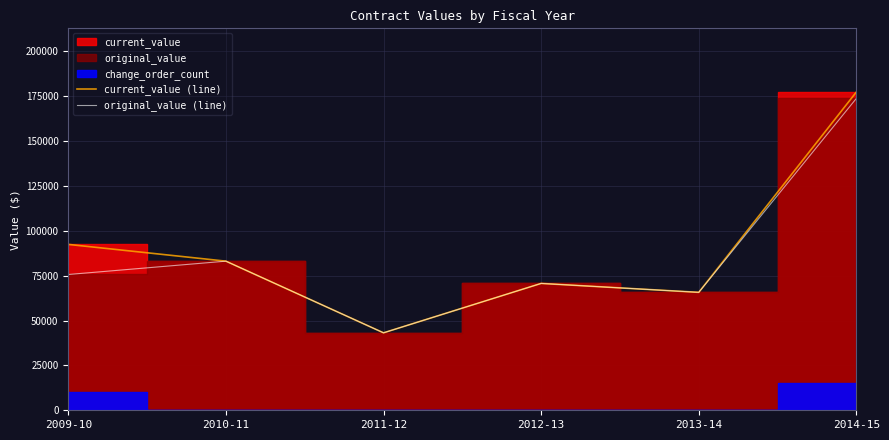

What is the sum of all current_value (line) values?

532561.0